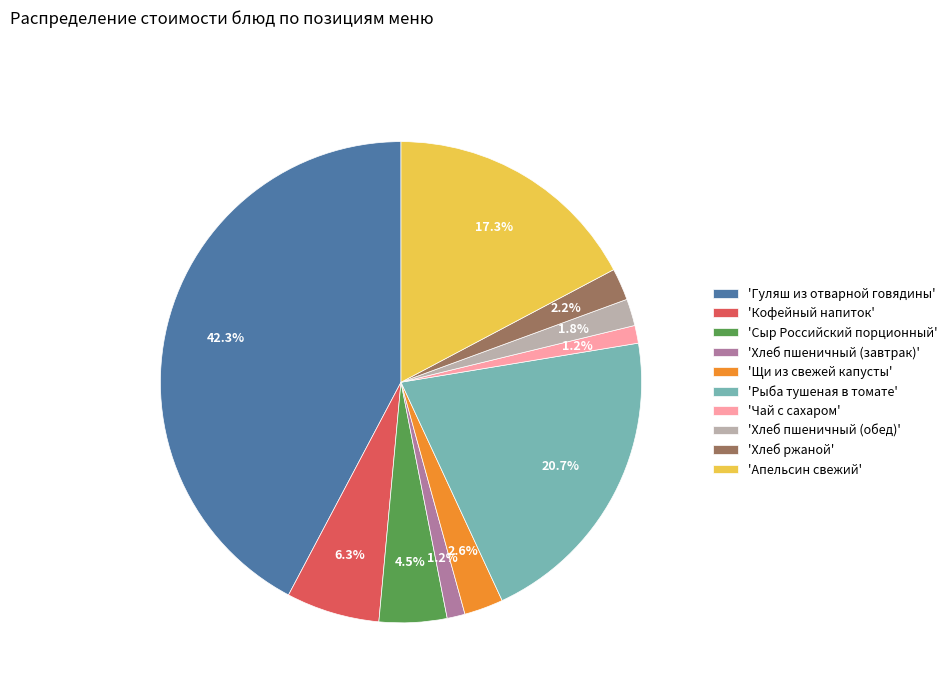

What is the total percentage of 'Хлеб пшеничный (завтрак)' and 'Гуляш из отварной говядины'?

43.5%